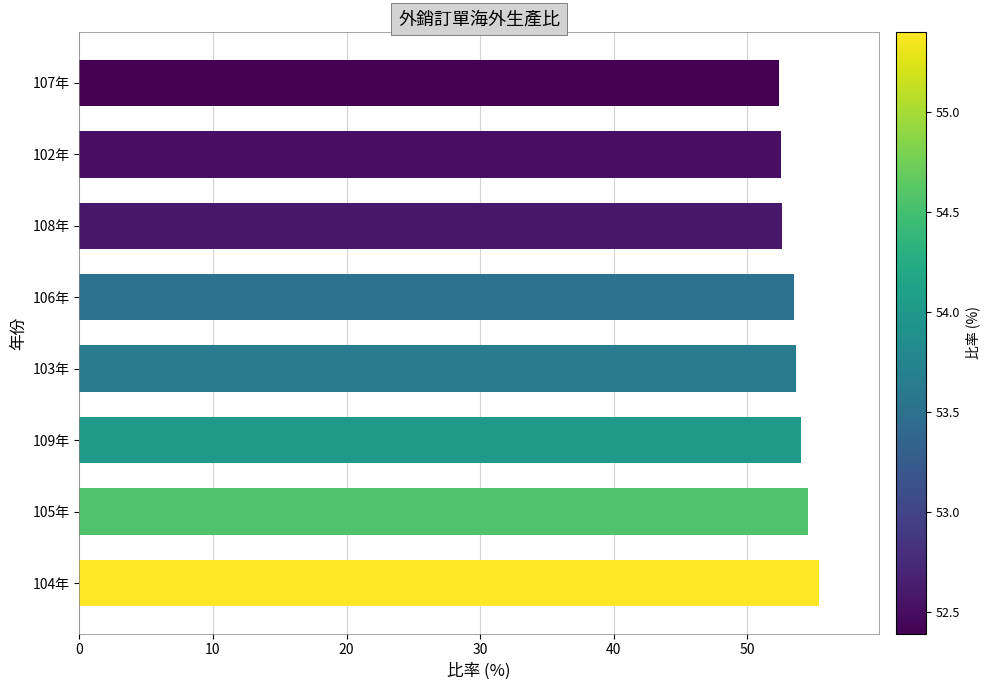

What is the ratio of the value at 103年 to the value at 107年?

1.0